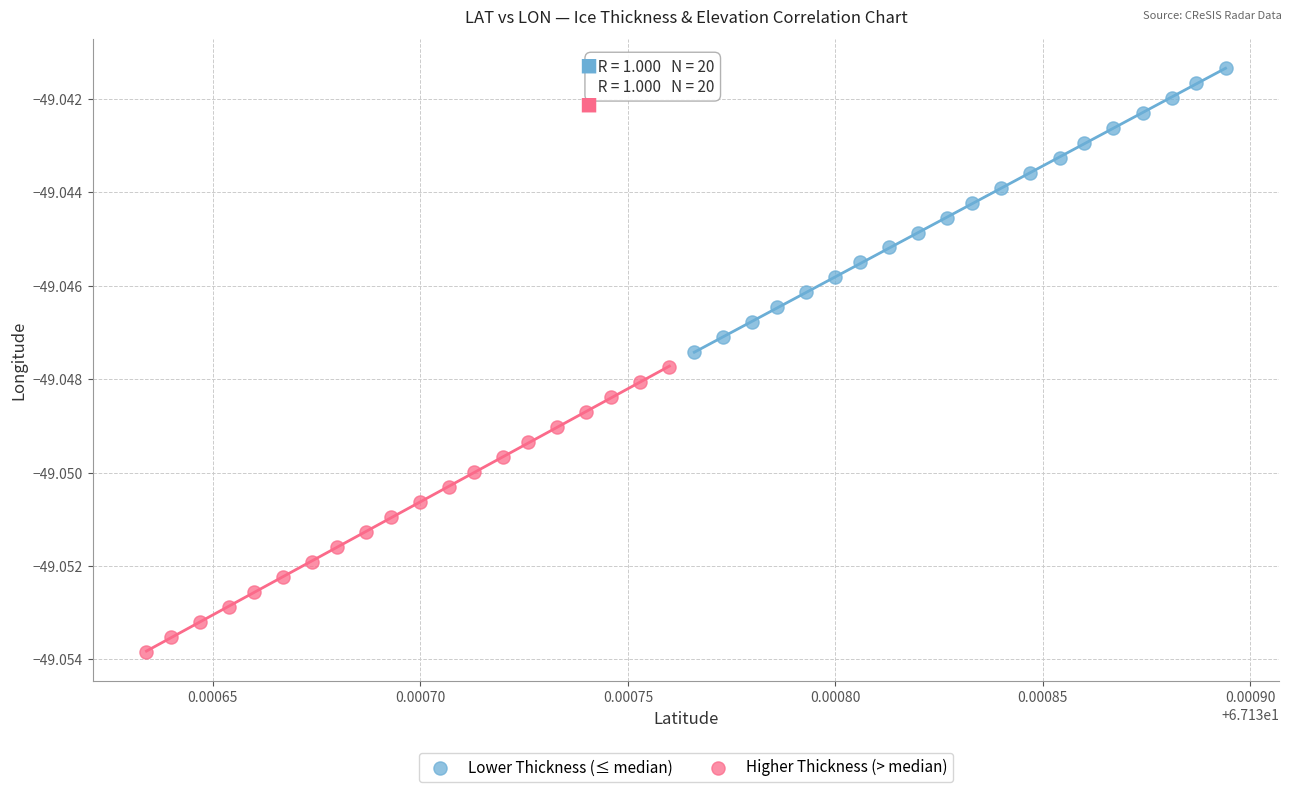

Which series reaches the maximum Y coordinate?

Lower Thickness (≤ median)